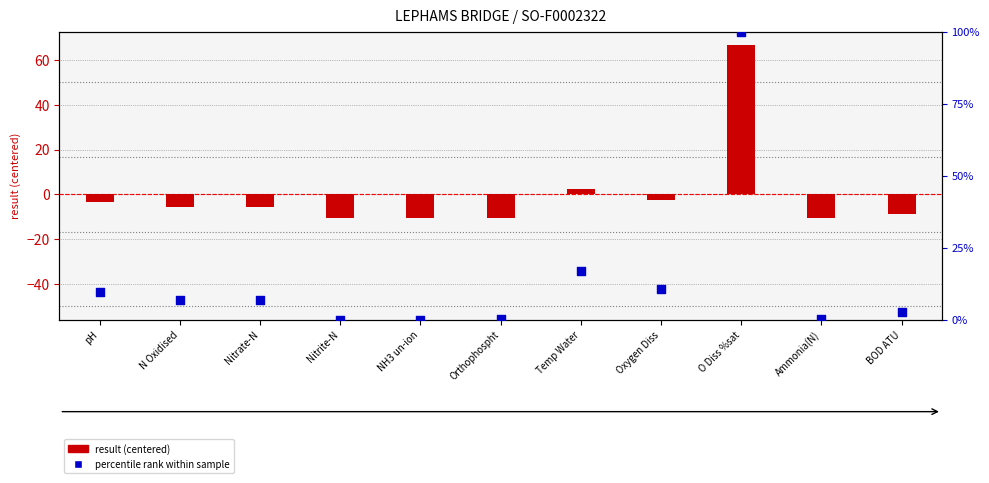

Which series has the largest total across all categories?

percentile rank